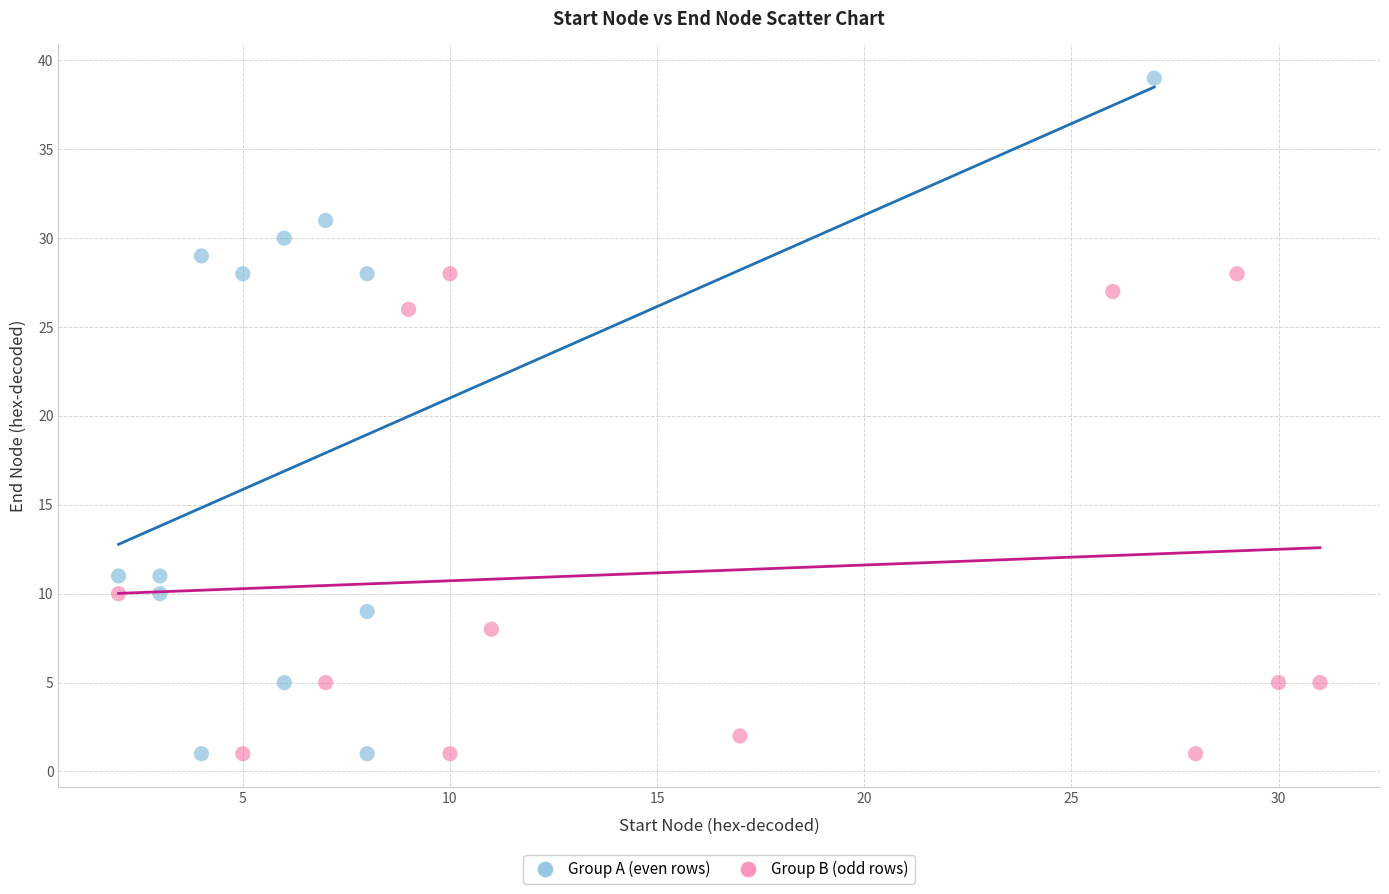

Which series contains the highest Y value?

Group A (even rows)